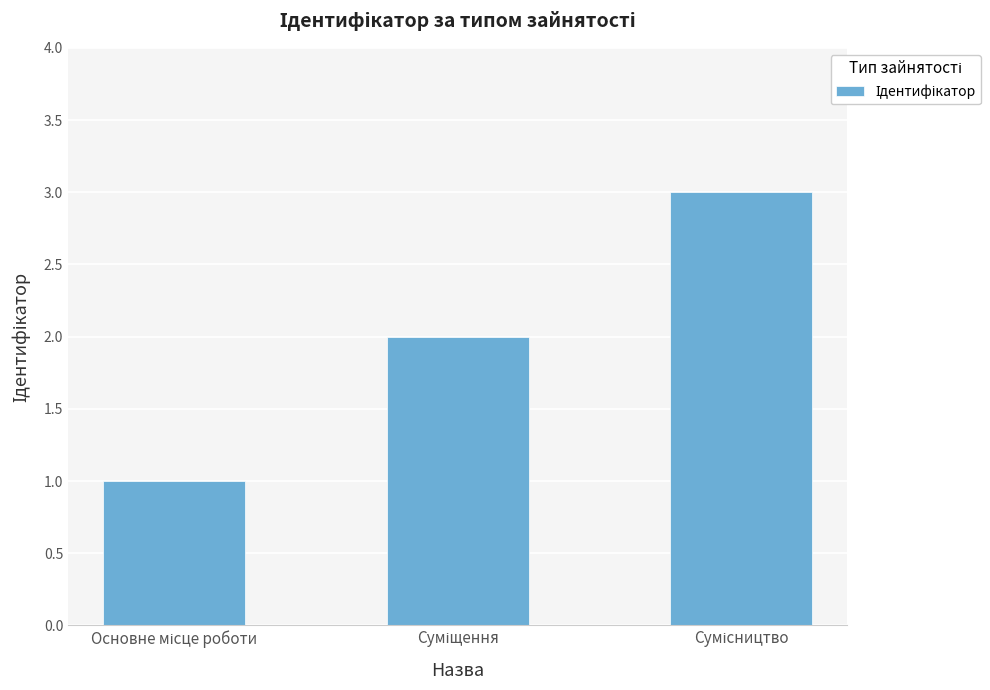

What is the maximum value shown in the chart?

3